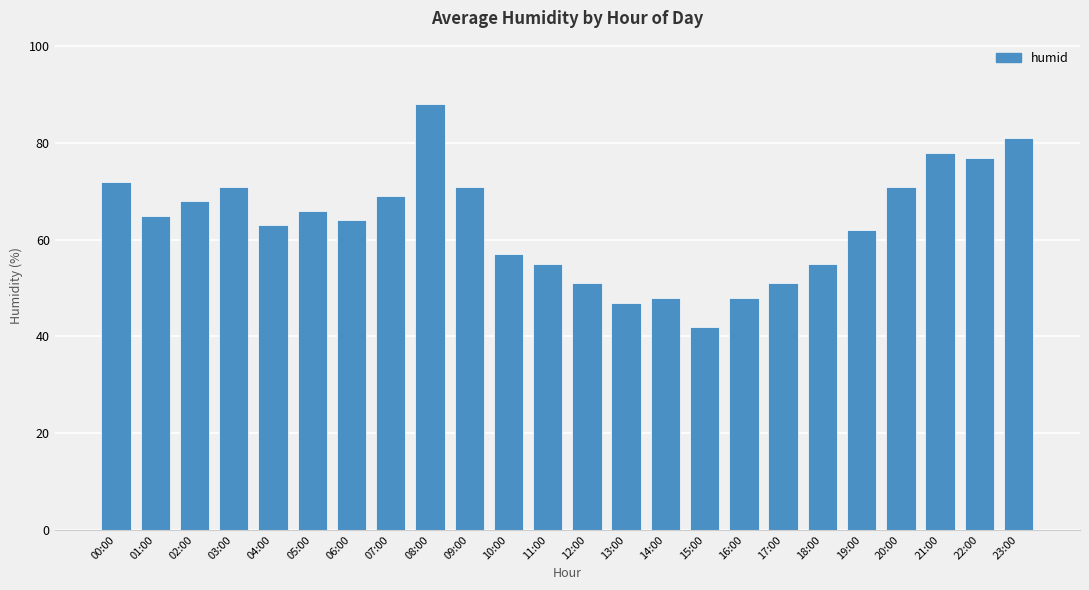

What is the sum of all values?

1520